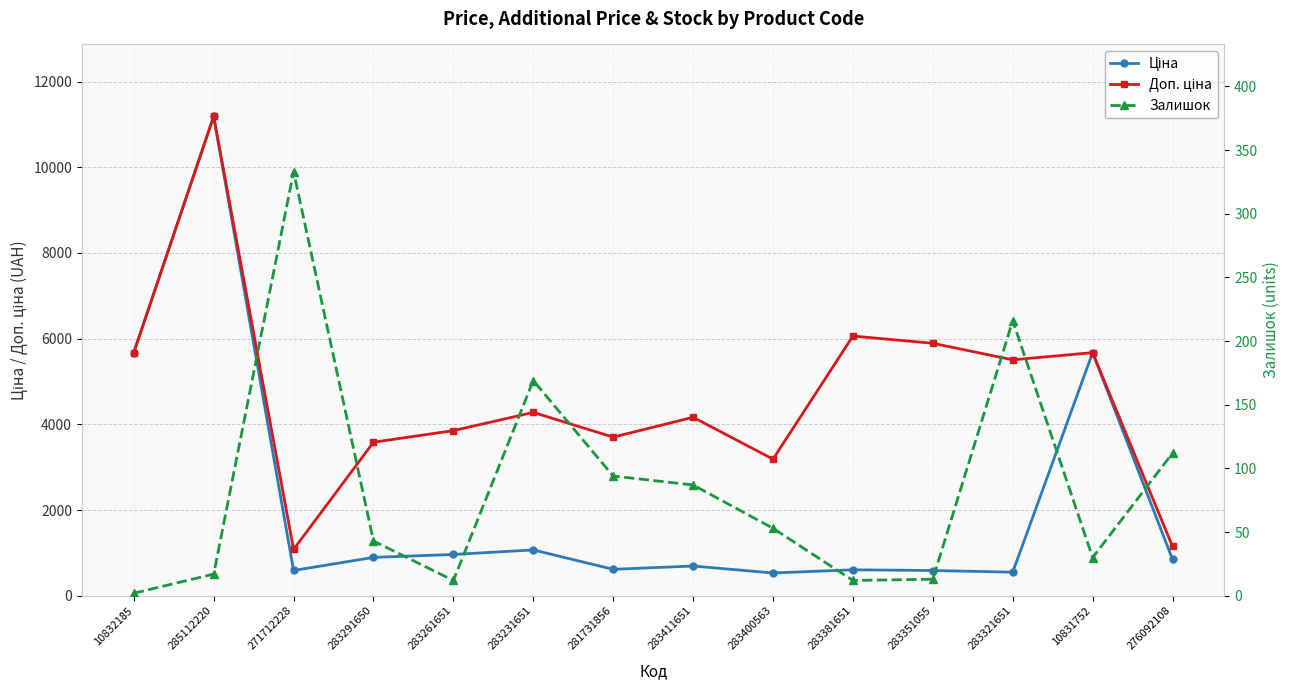

Between 276092108 and 283400563, which is larger?

276092108